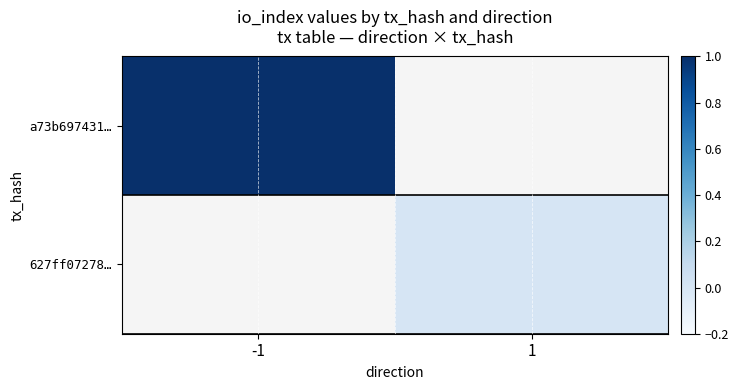

What is the maximum value for a73b697431…?

1.0